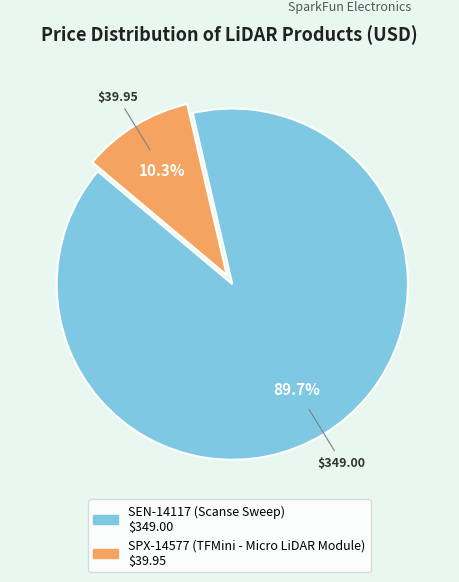

To the nearest percent, what is the difference between the SPX-14577 (TFMini - Micro LiDAR Module) and SEN-14117 (Scanse Sweep) slice percentages?

79%